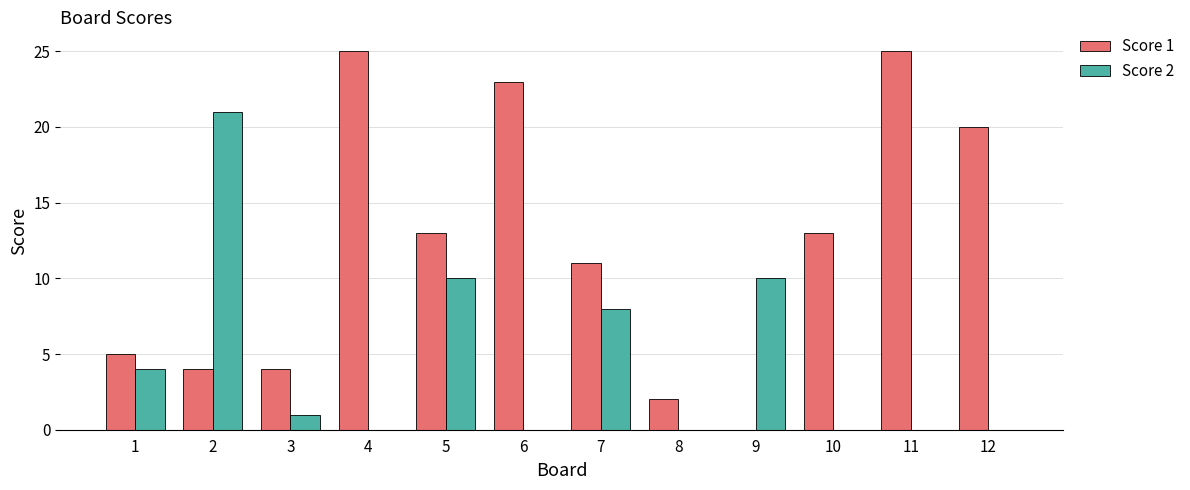

What is the total value across all series at 5?

23